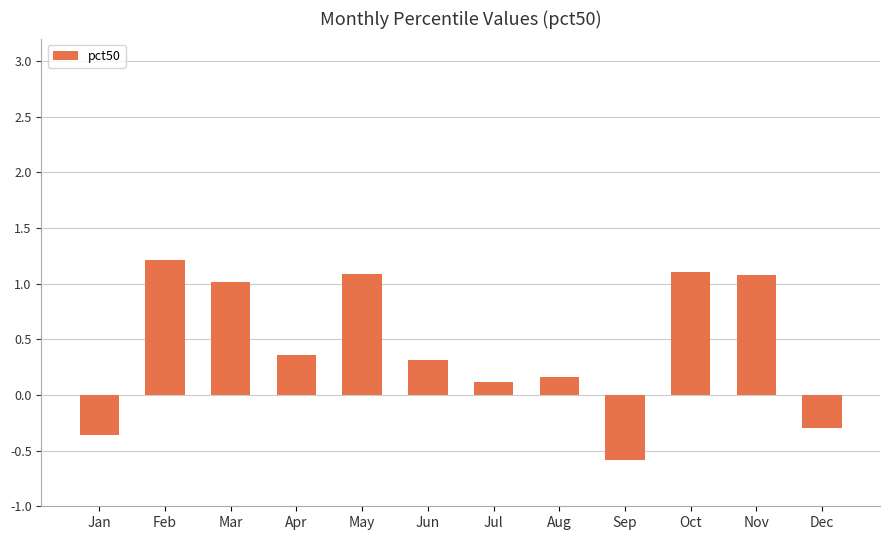

The chart shows a value of 1.0 at Mar. True or false?

True